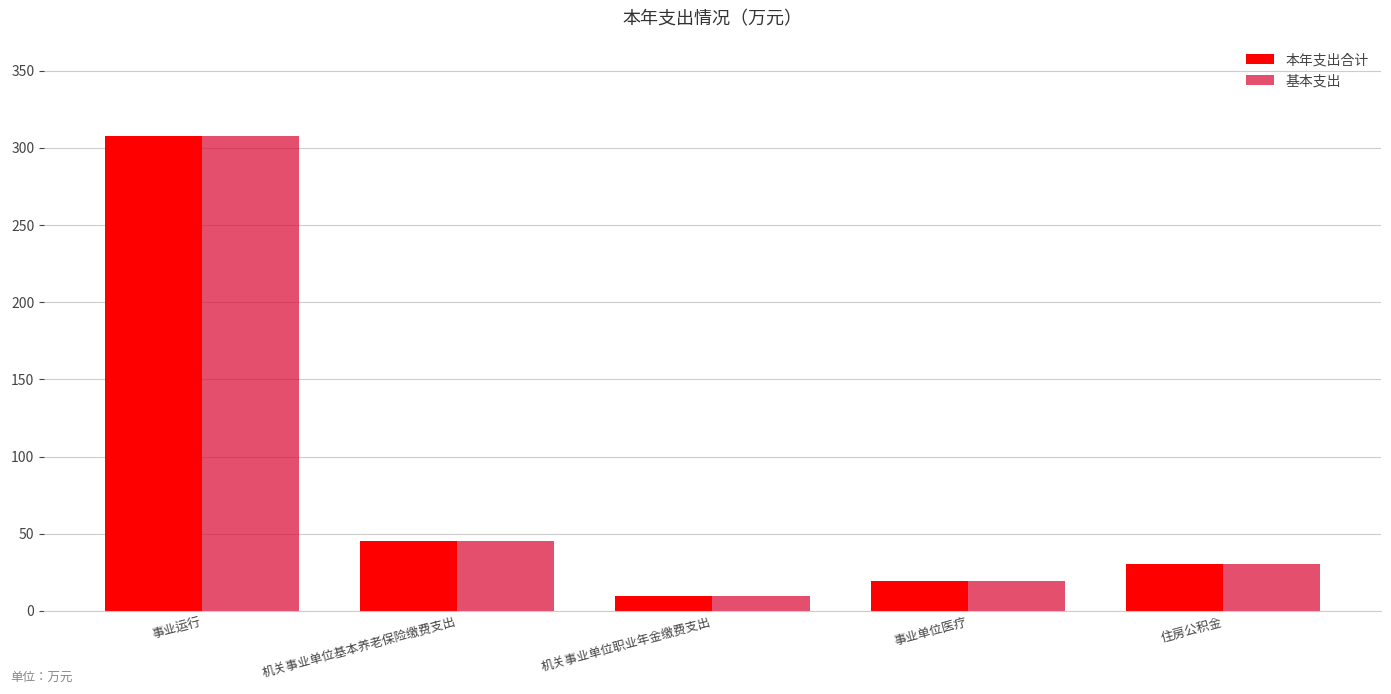

Which label corresponds to the smallest value in the chart?

机关事业单位职业年金缴费支出